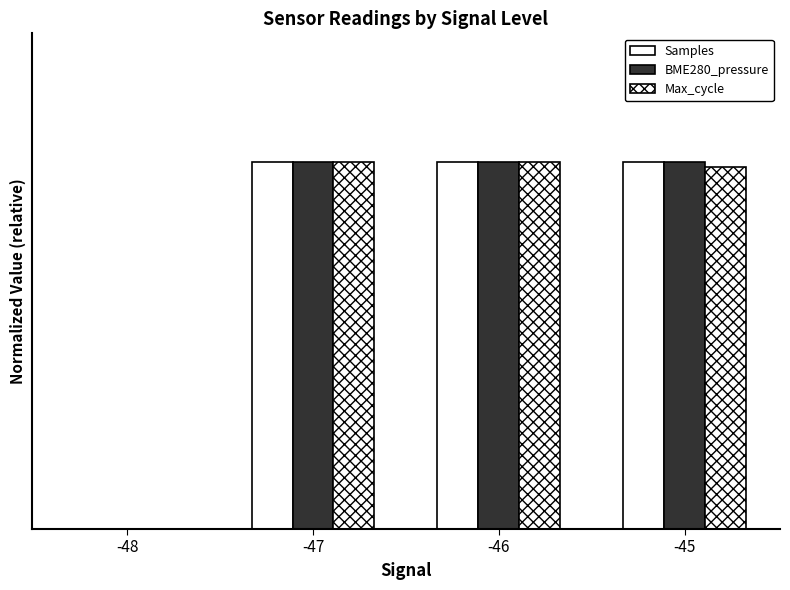

The BME280_pressure series shows 0.2 at -45. True or false?

False